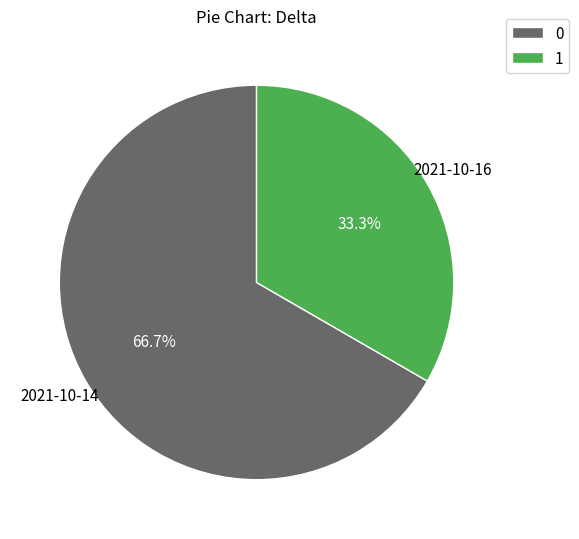

Count the number of slices in the pie.

2